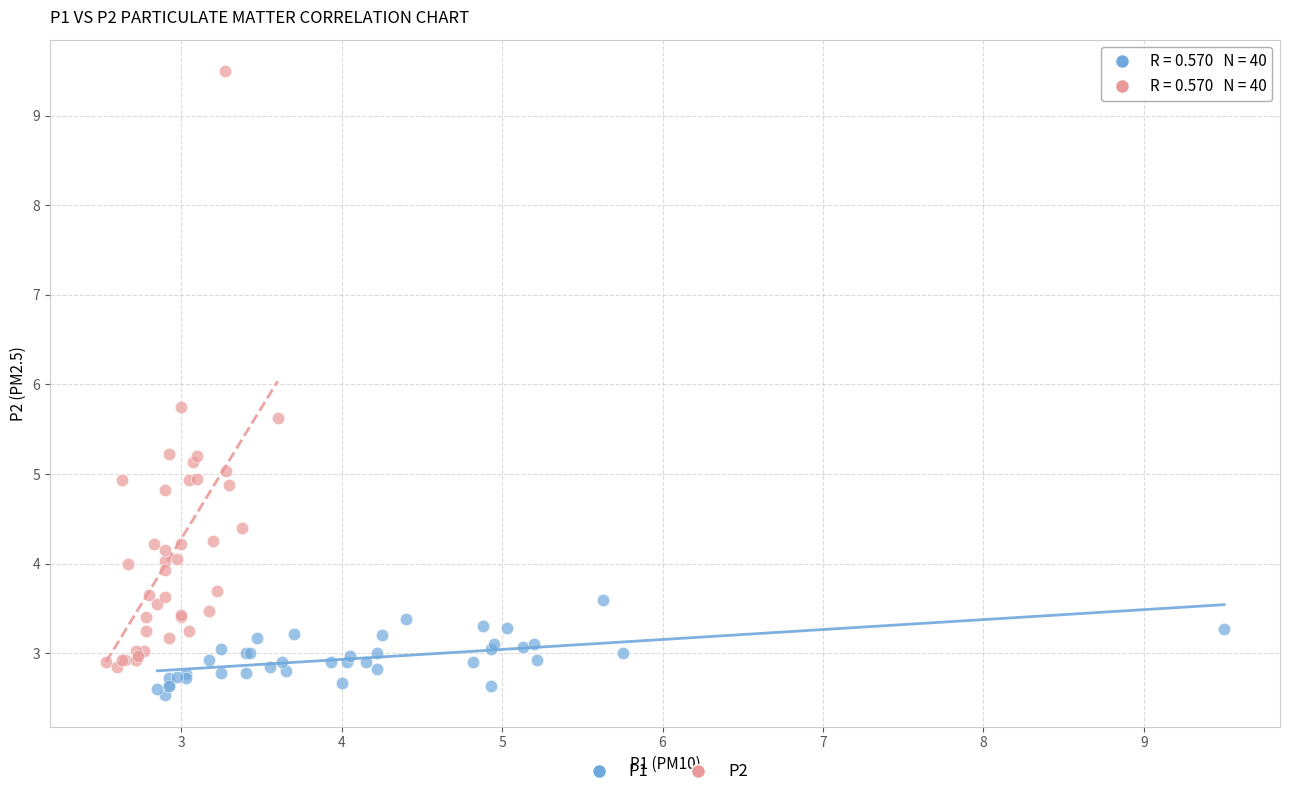

Which series reaches the minimum Y coordinate?

P1